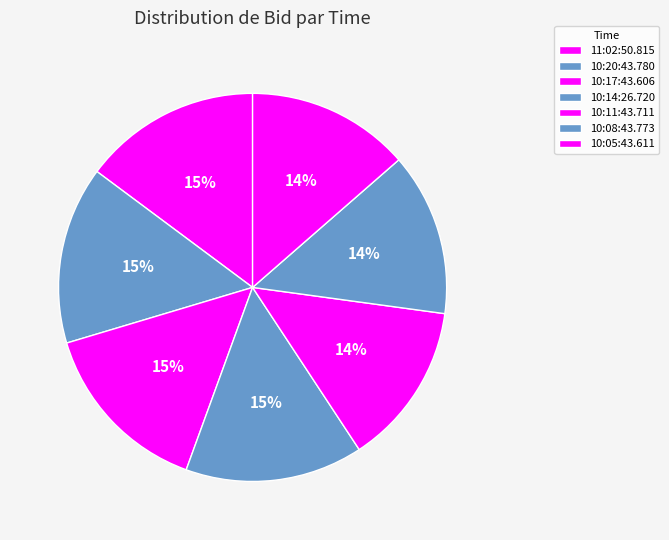

How many slices are in this pie chart?

7